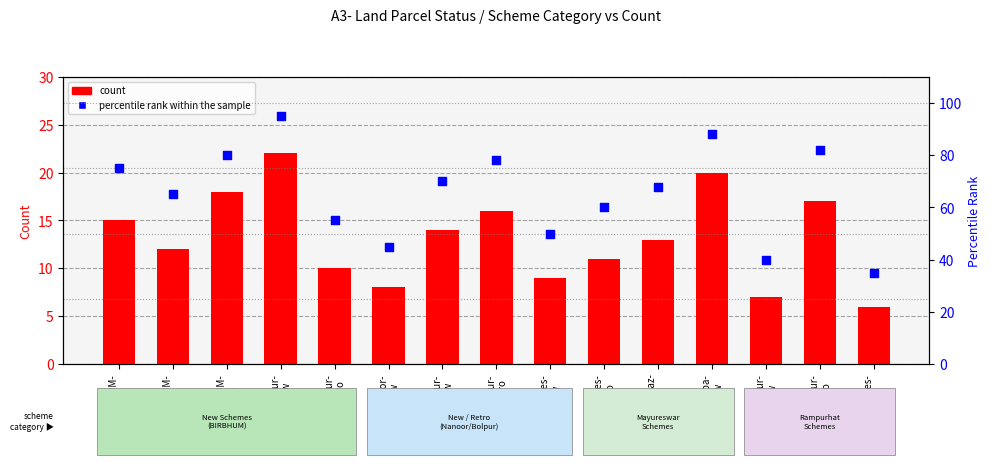

Is the value of percentile rank within the sample at Bolpur-
New greater than the value of count at BIRBHUM-
Aug?

Yes